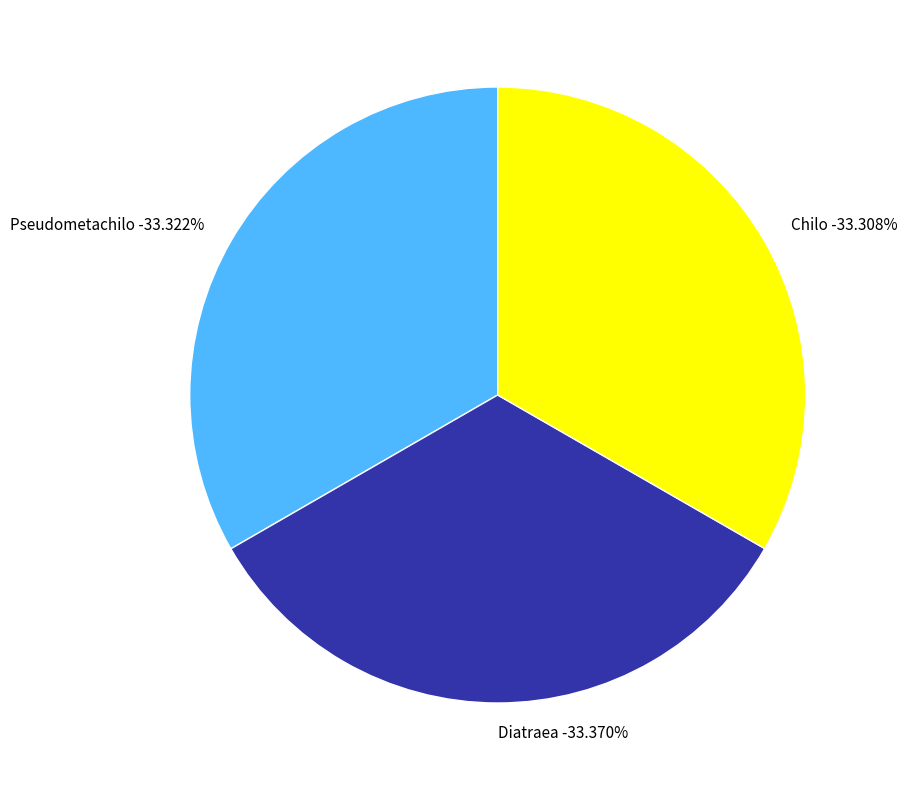

To the nearest percent, what percentage of the pie is Chilo?

33%